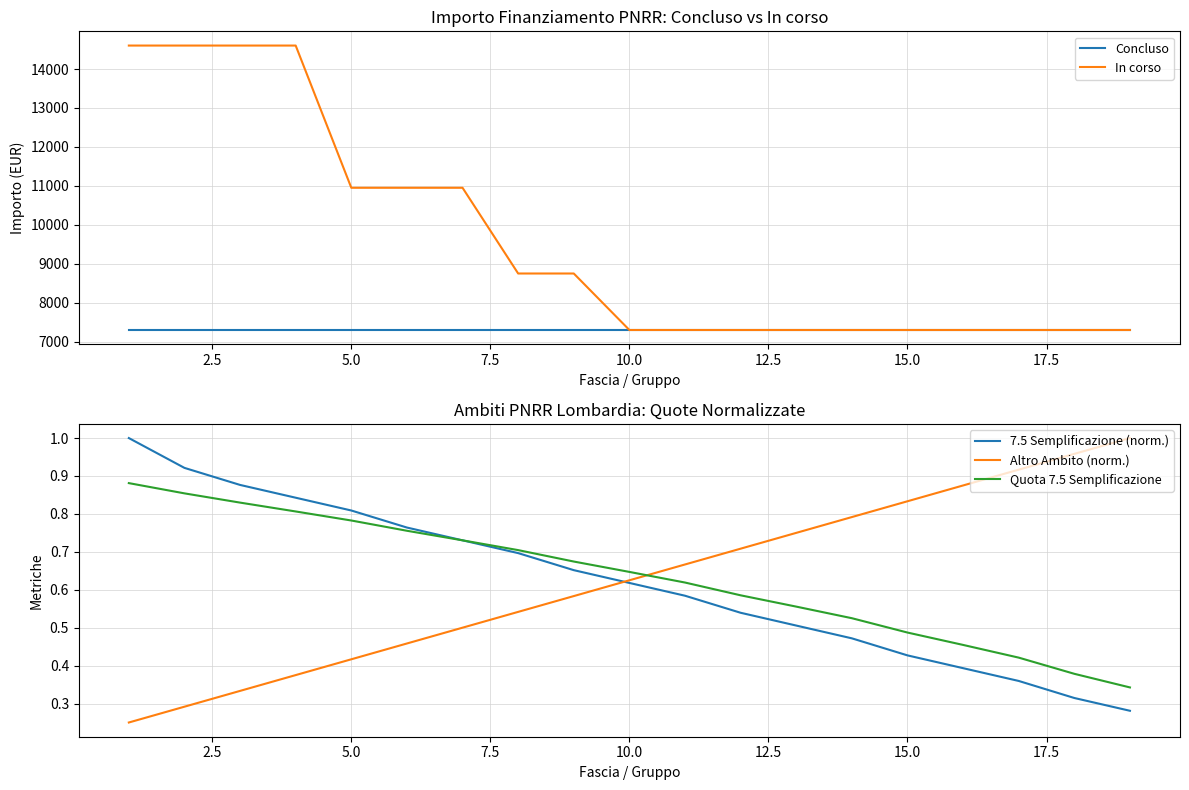

How many intersections are there between Altro Ambito (norm.) and Quota 7.5 Semplificazione?

1